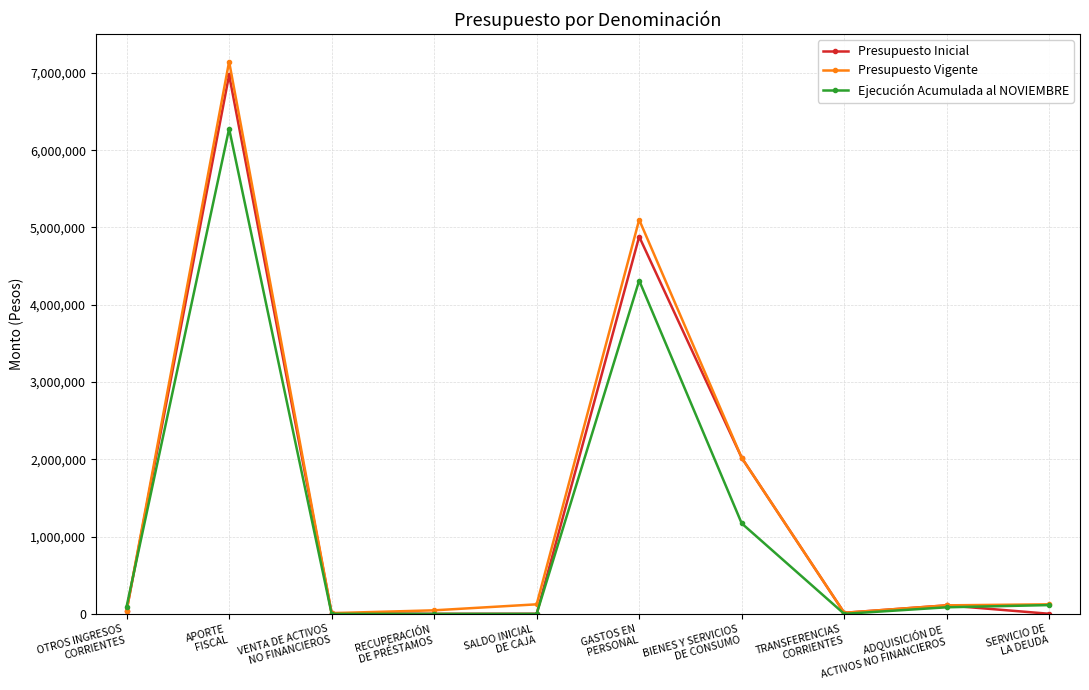

What is the sum of all Presupuesto Inicial values?

14053364